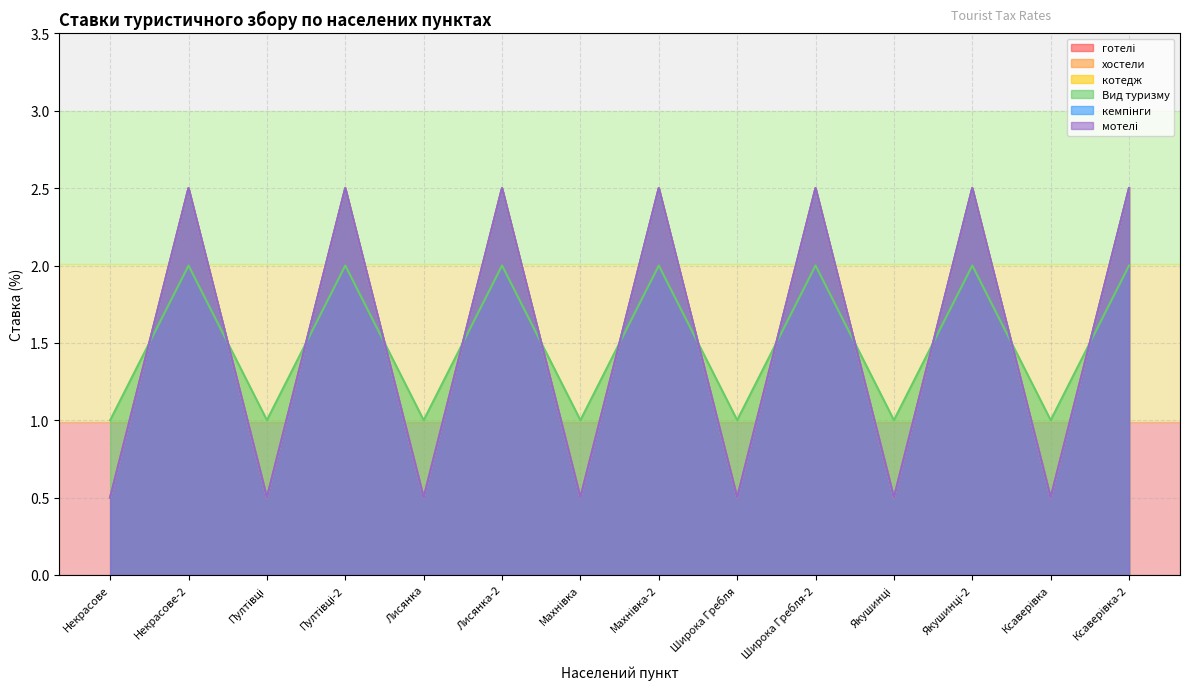

True or false: кемпінги and котедж cross at least once.

False